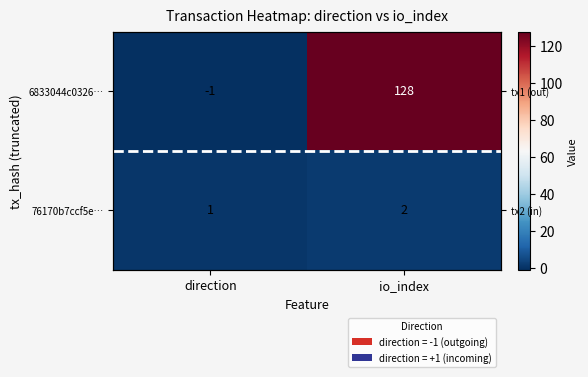

At which category does the chart reach its peak across all series?

io_index